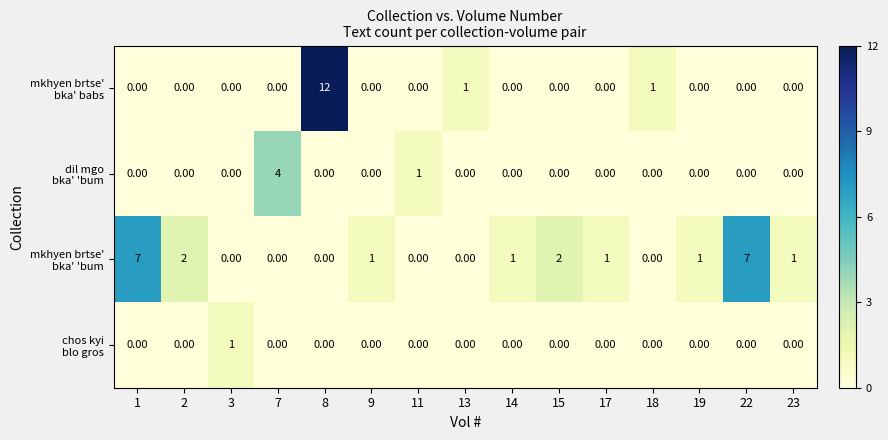

At which category is the sum across all series the highest?

8